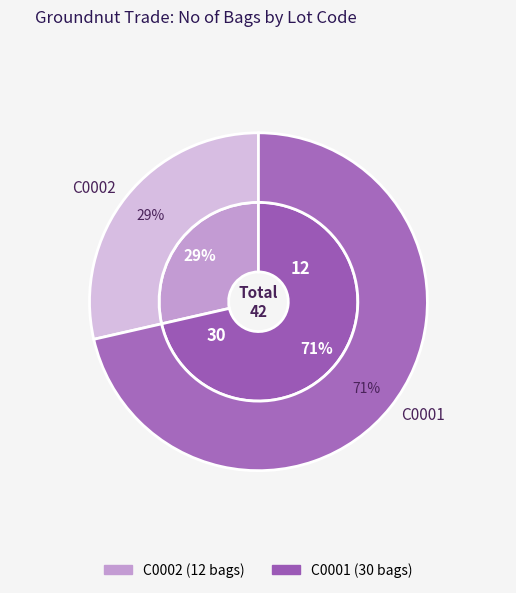

To the nearest percent, what percentage of the pie is C0001?

71%